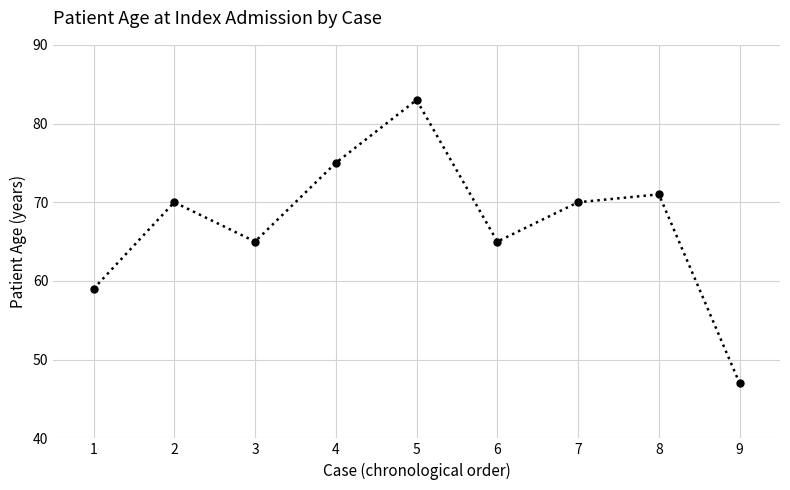

What is the maximum value shown in the chart?

83